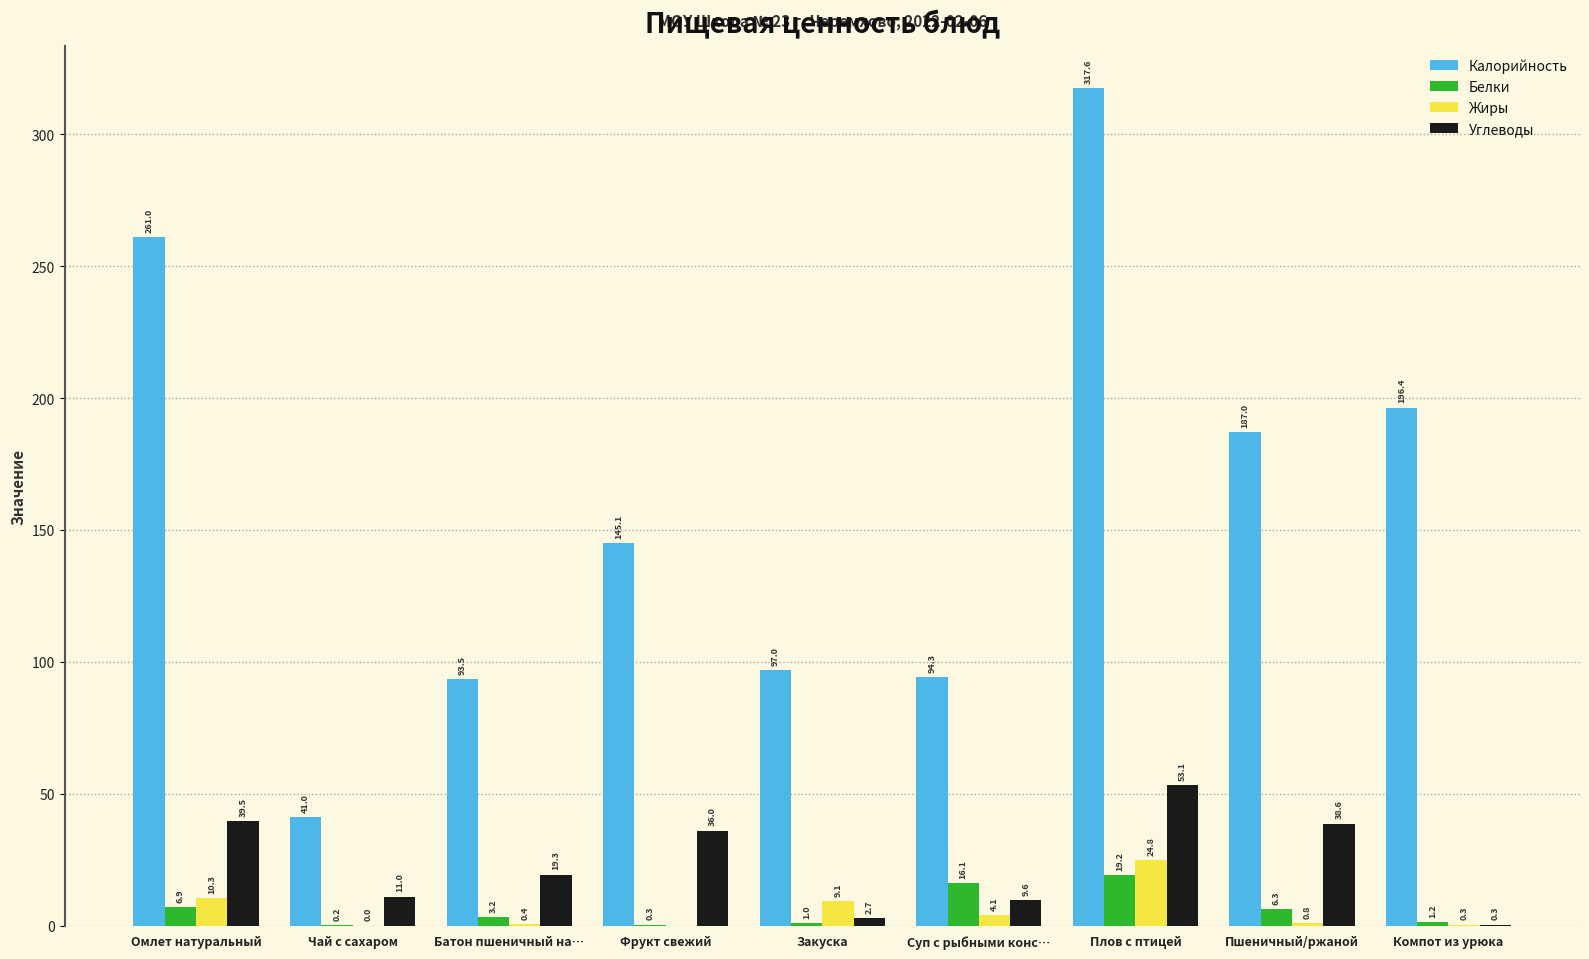

How many categories are shown in the chart?

9